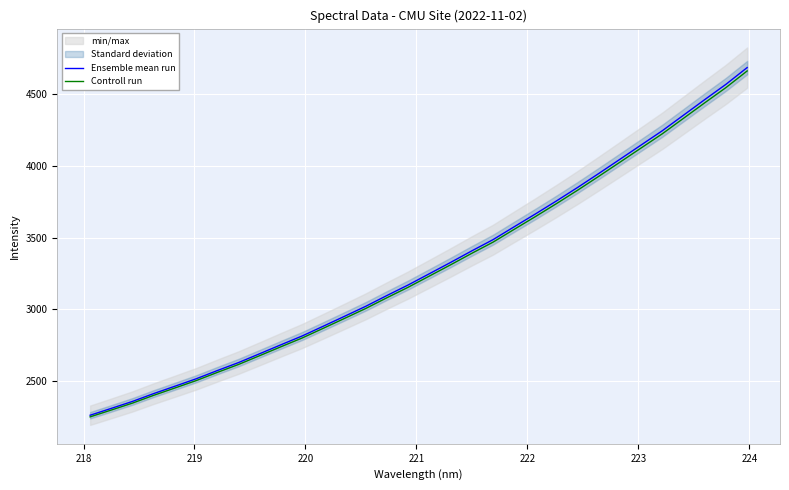

What is the maximum value for Ensemble mean run?

4687.8